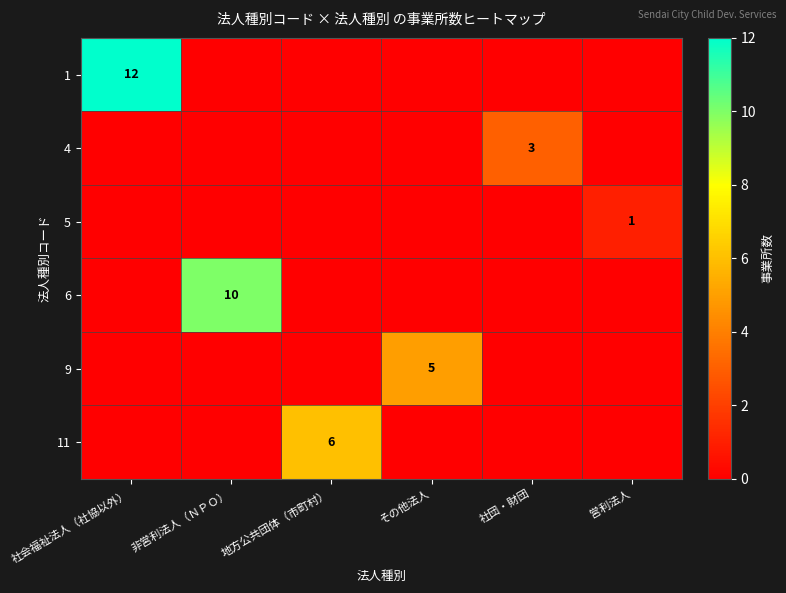

The value of 11 at 地方公共団体（市町村） is 6. True or false?

True